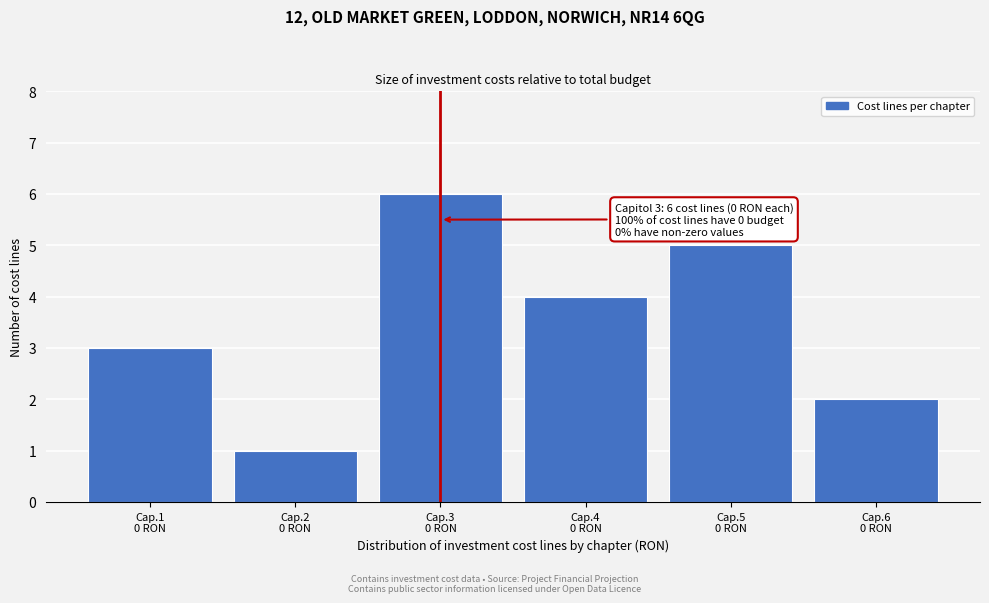

Reading left to right, extract all data points from this chart.

3	1	6	4	5	2